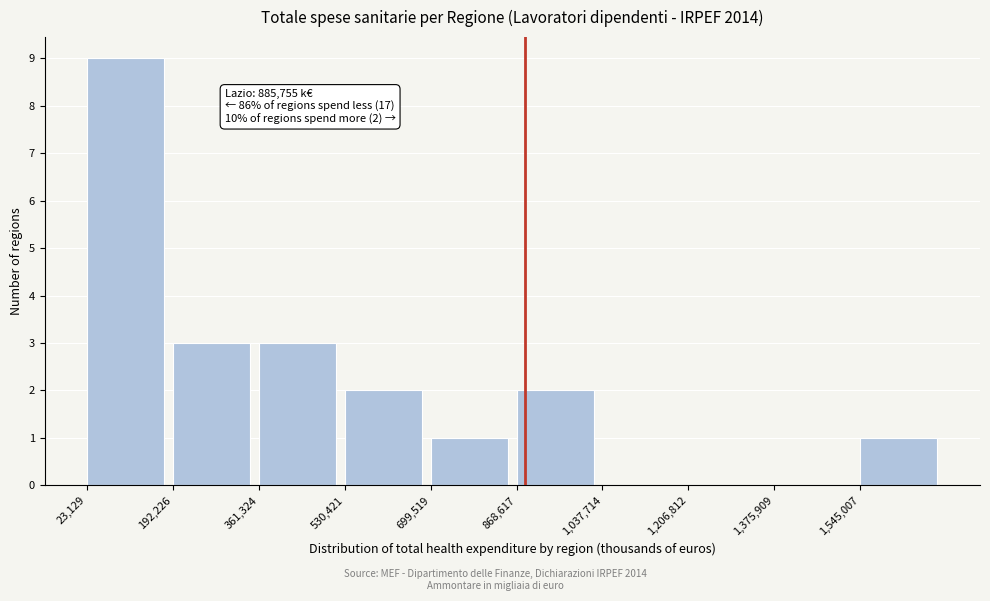

Which range on the x-axis has the tallest bar?

20000 to 200000